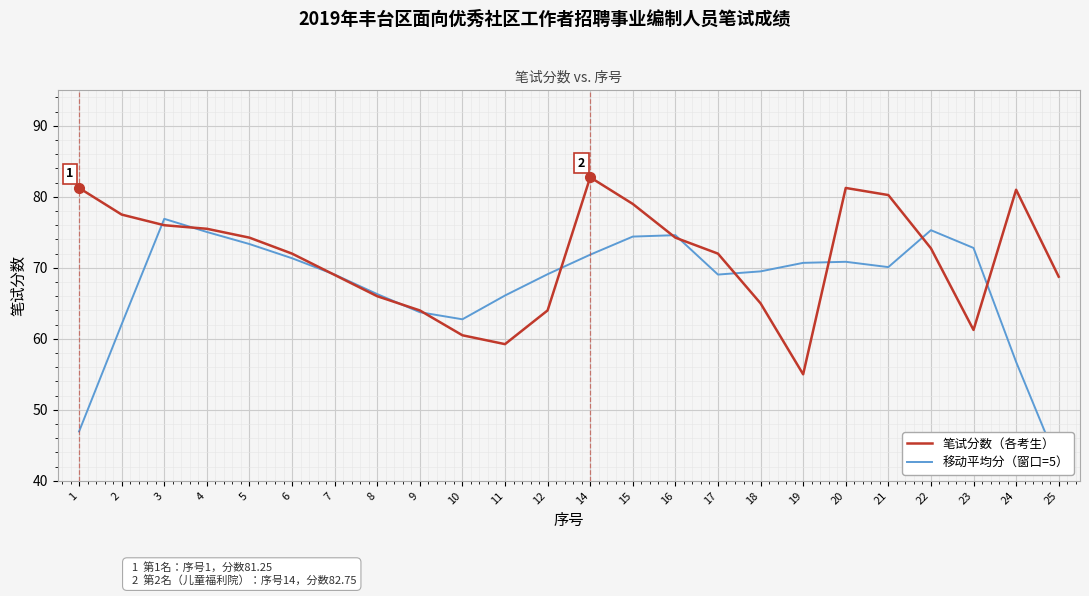

What is the value of the 移动平均分（窗口=5） point at the 24th from the left?

42.2